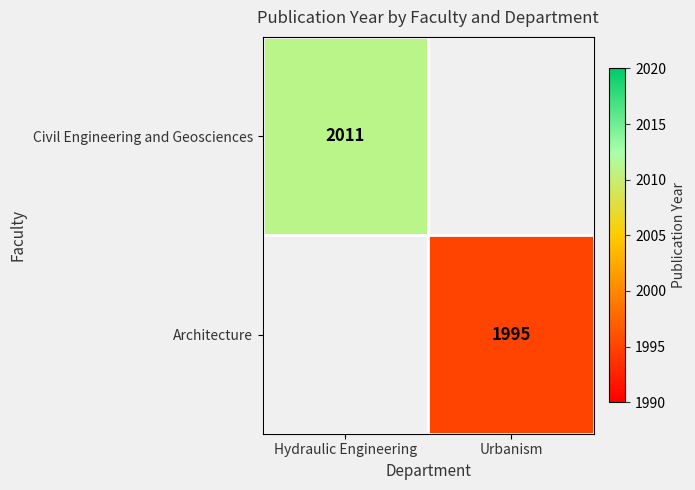

Is the value of Civil Engineering and Geosciences at Hydraulic Engineering greater than the value of Architecture at Urbanism?

Yes